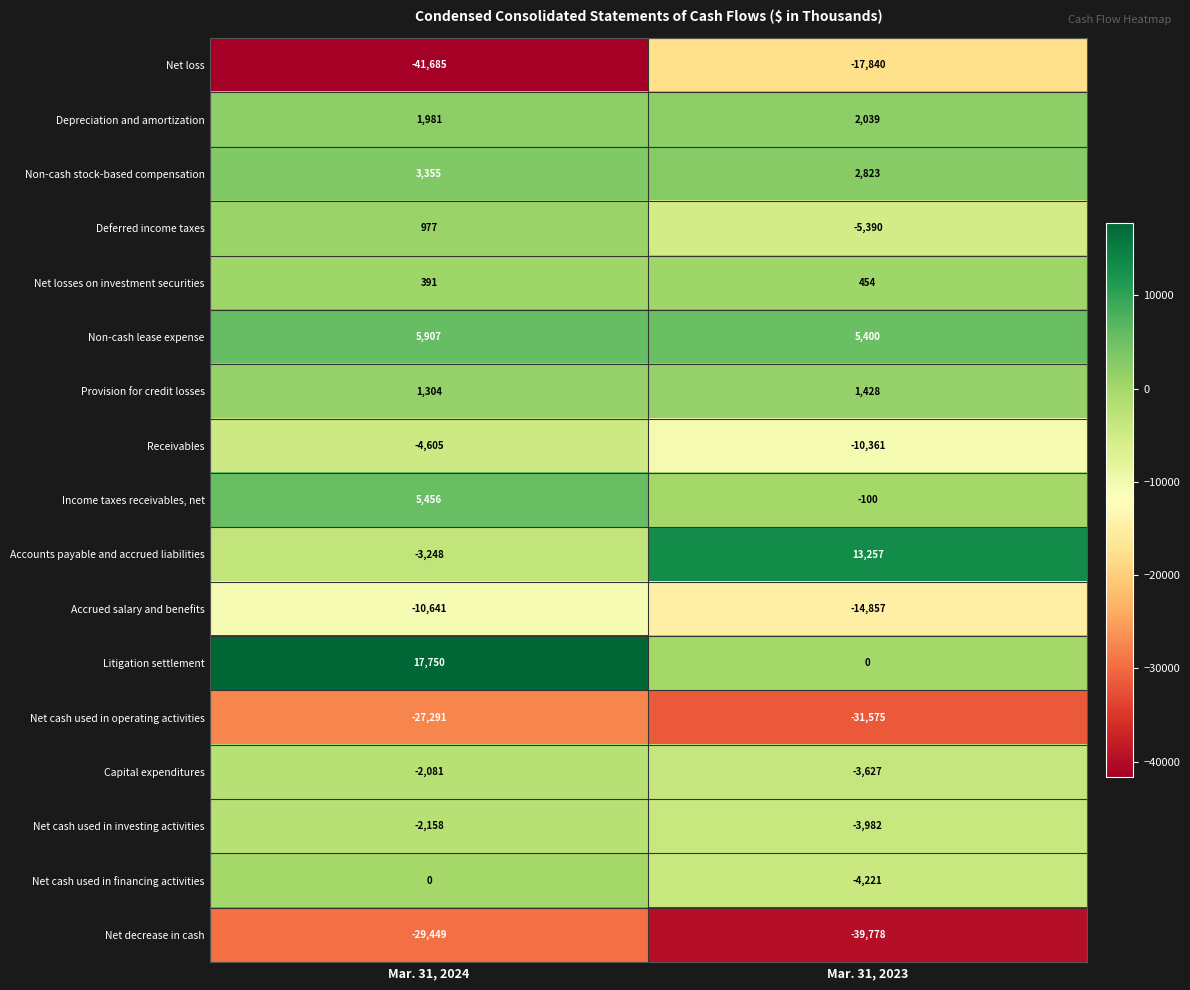

What is the sum of the Depreciation and amortization values at Mar. 31, 2023 and Mar. 31, 2024?

4020